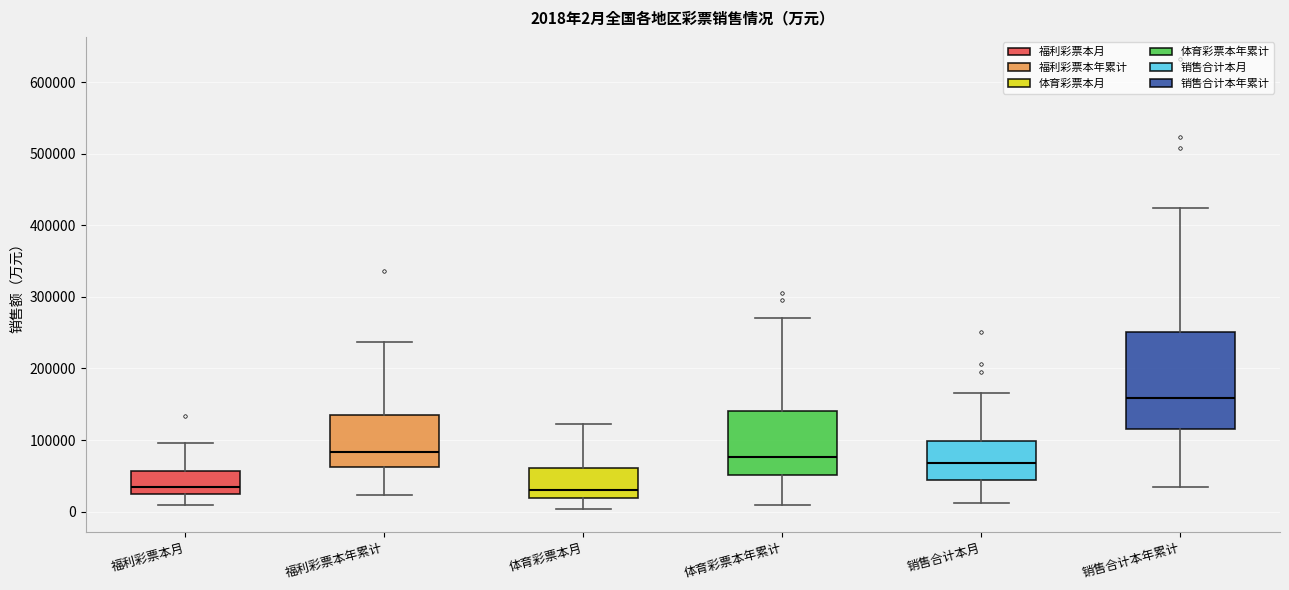

Which box is the tallest, from its lower edge to its upper edge?

销售合计本年累计